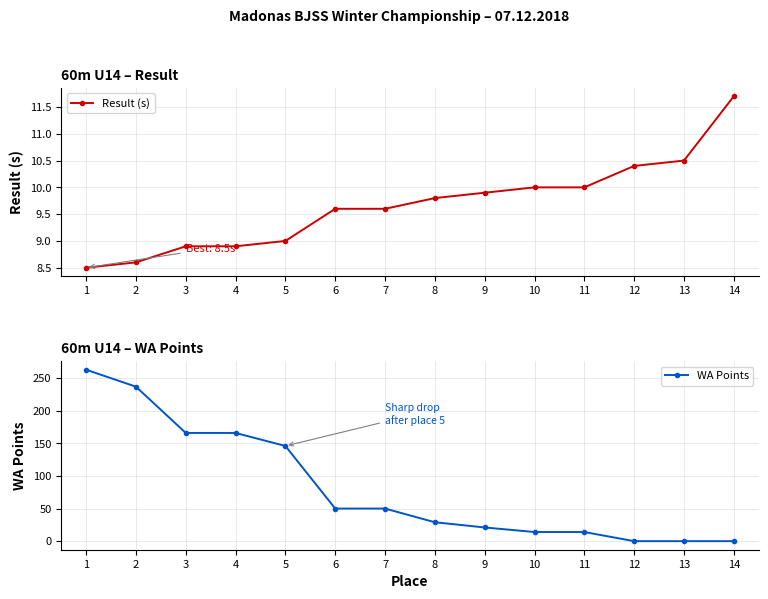

At which category does the chart reach its minimum across all series?

12